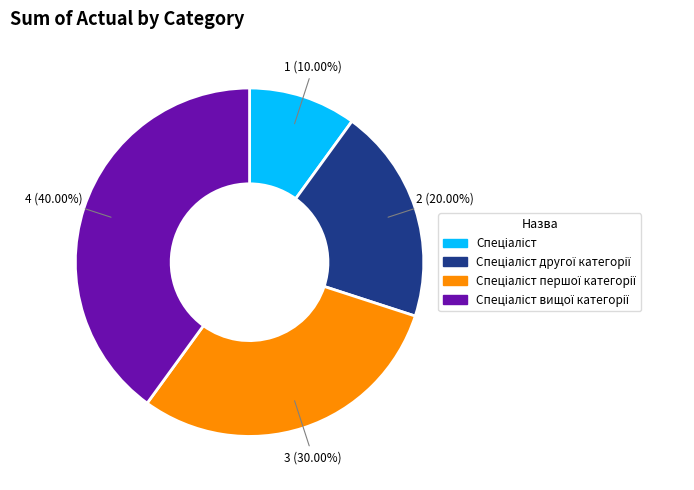

Is there a majority slice in this chart?

No